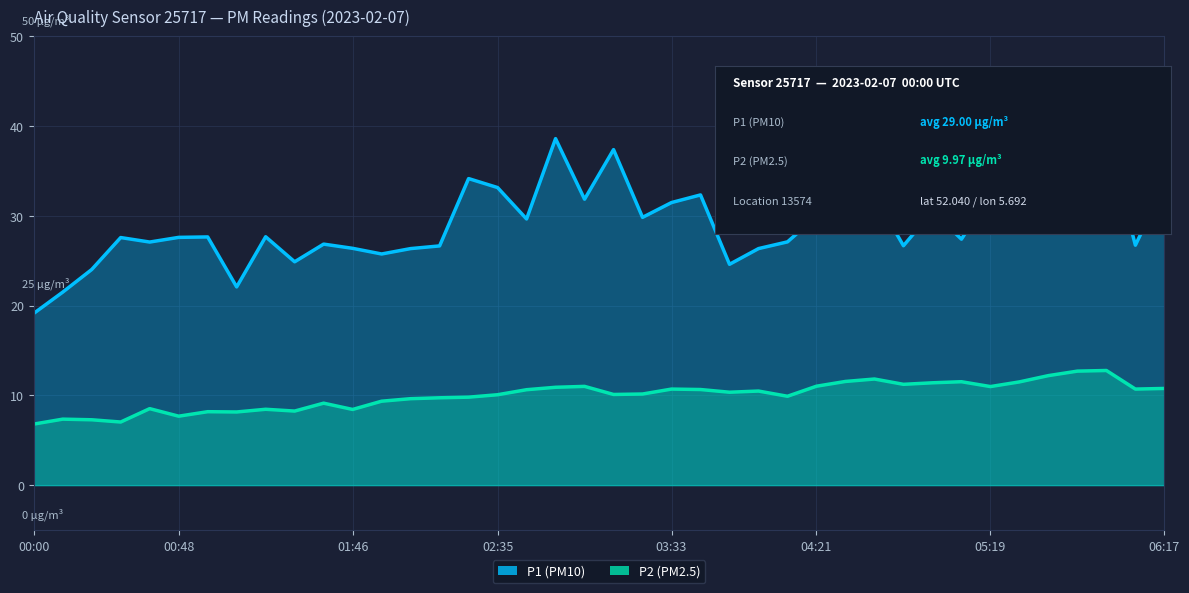

Count the number of categories in the chart.

40